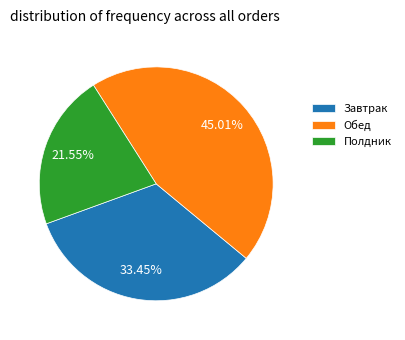

What is the smallest slice in the pie chart?

Полдник